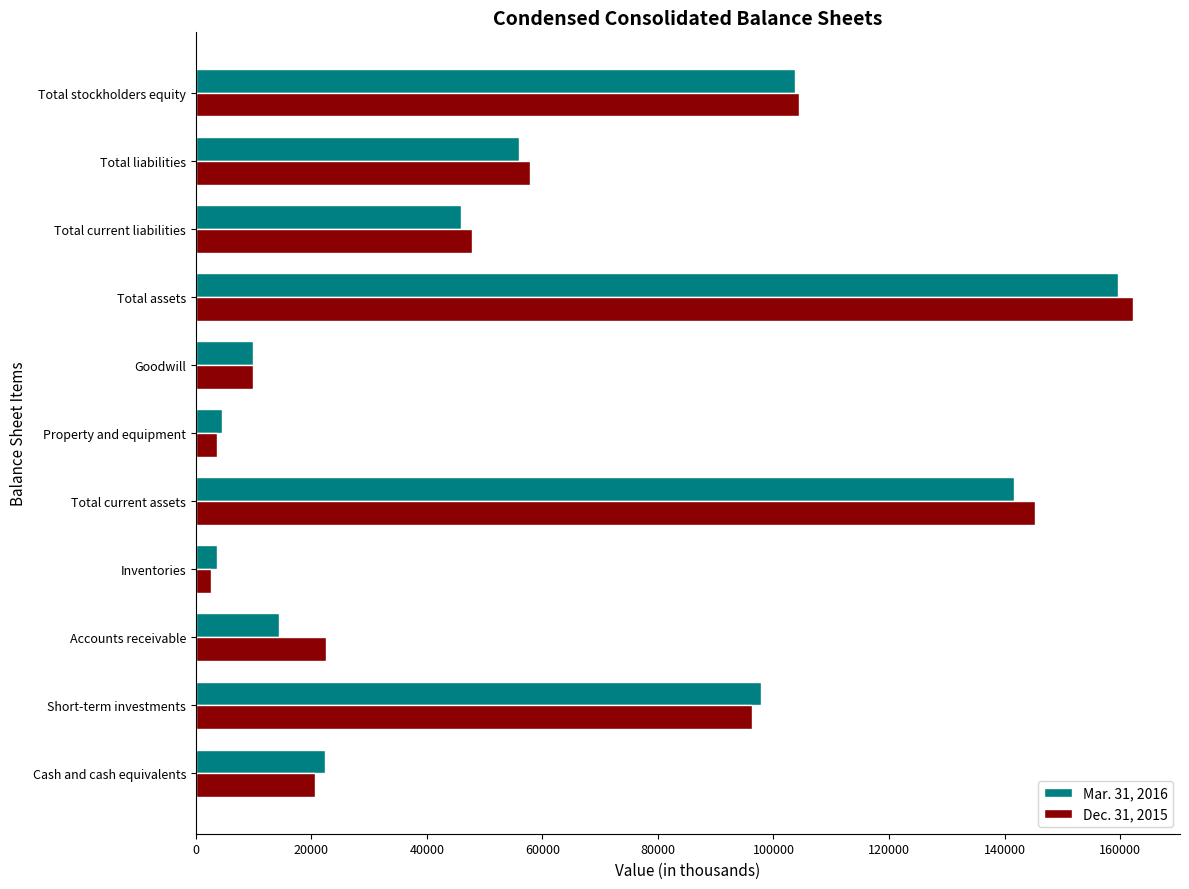

At which category does the chart reach its peak across all series?

Total assets